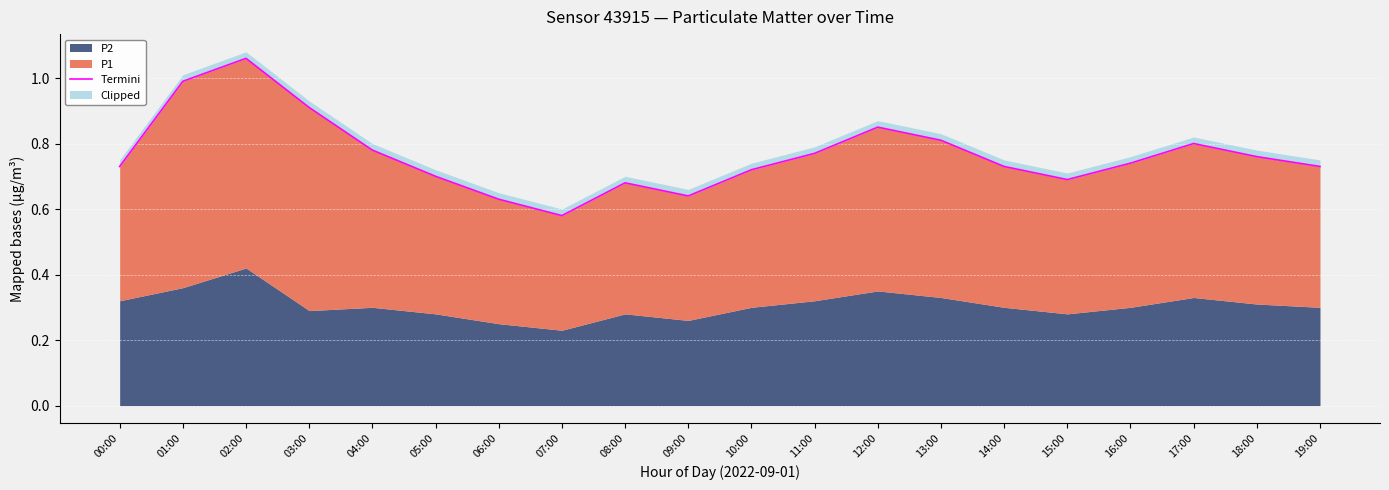

Is it true that the value at 02:00 is 1.1?

True